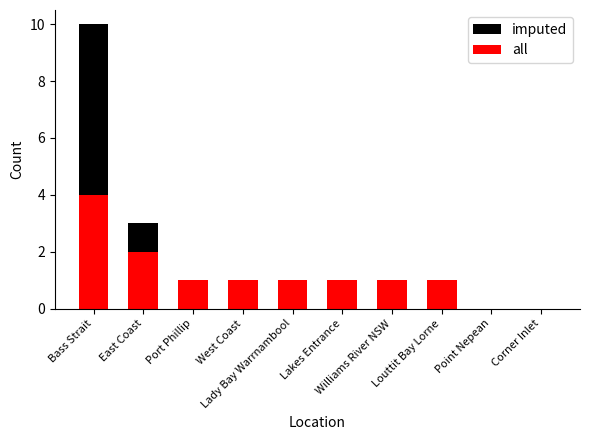

How many bars are there in total?

20